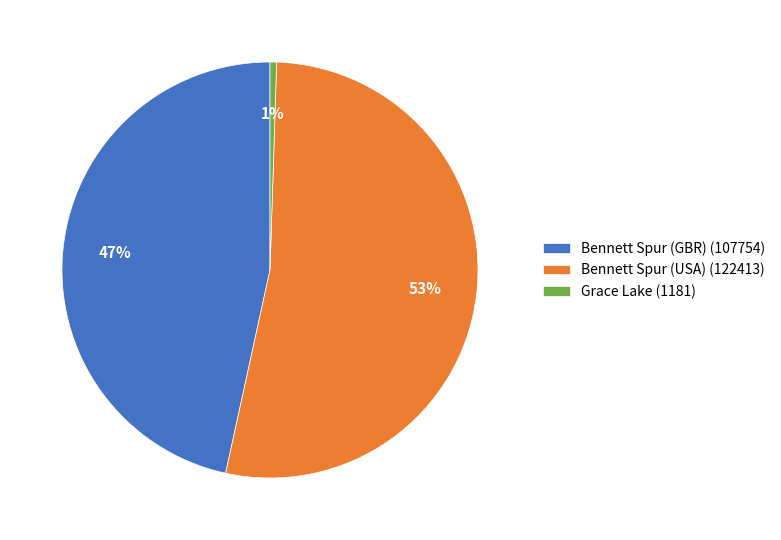

Is there any slice that represents more than half of the pie?

Yes